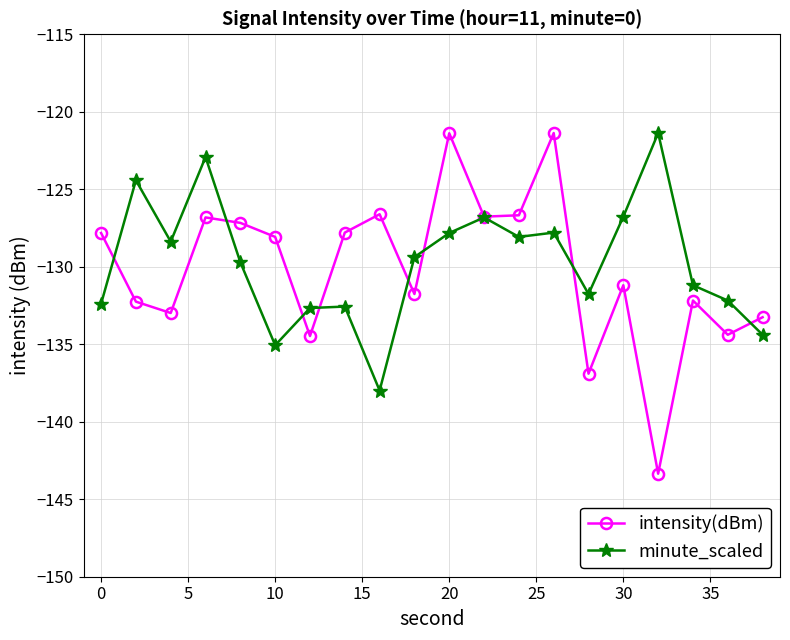

What is the value of the intensity(dBm) point at the 3rd from the left?

-133.0